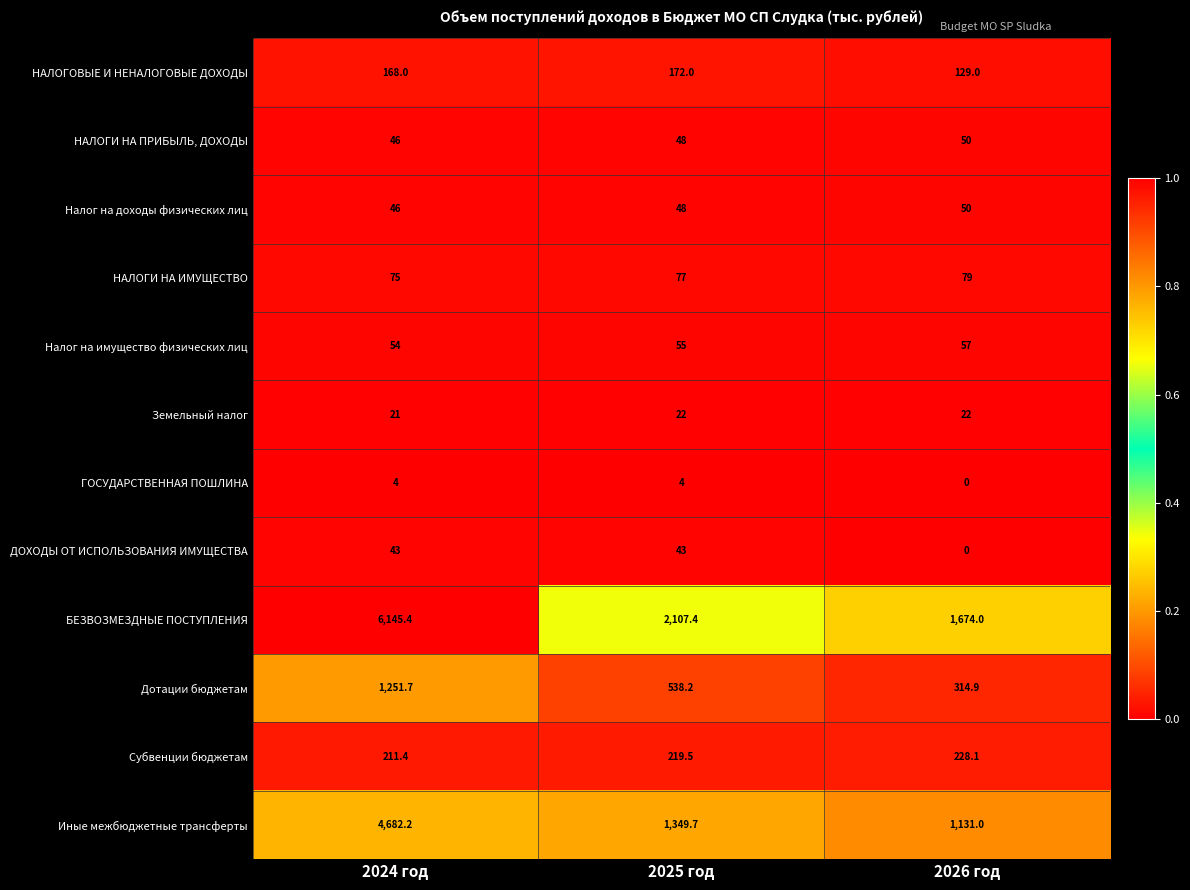

Is it true that Иные межбюджетные трансферты equals 7022.7 at 2024 год?

False